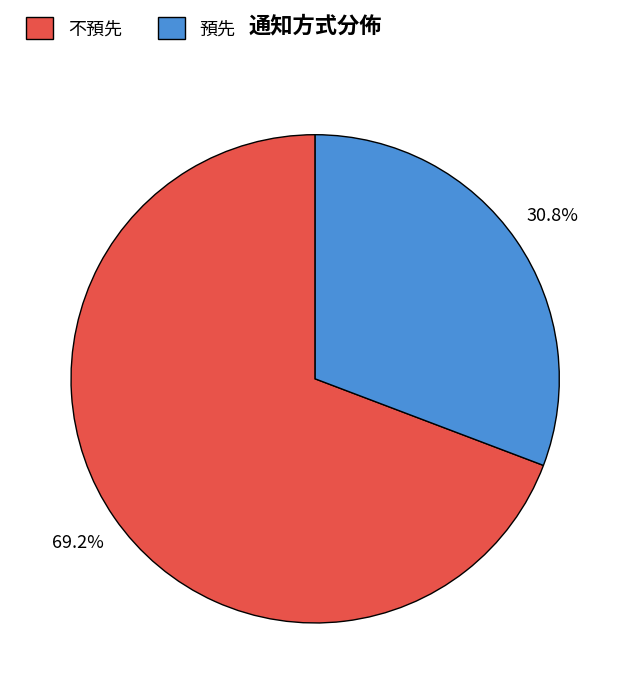

Between 預先 and 不預先, which is larger?

不預先